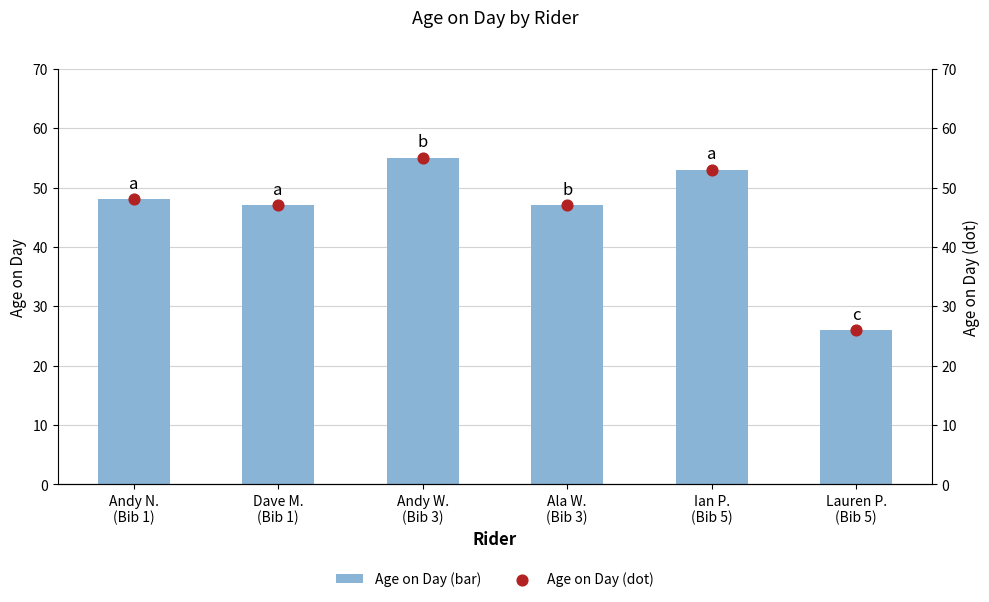

Which series contains the highest Y value?

Age on Day